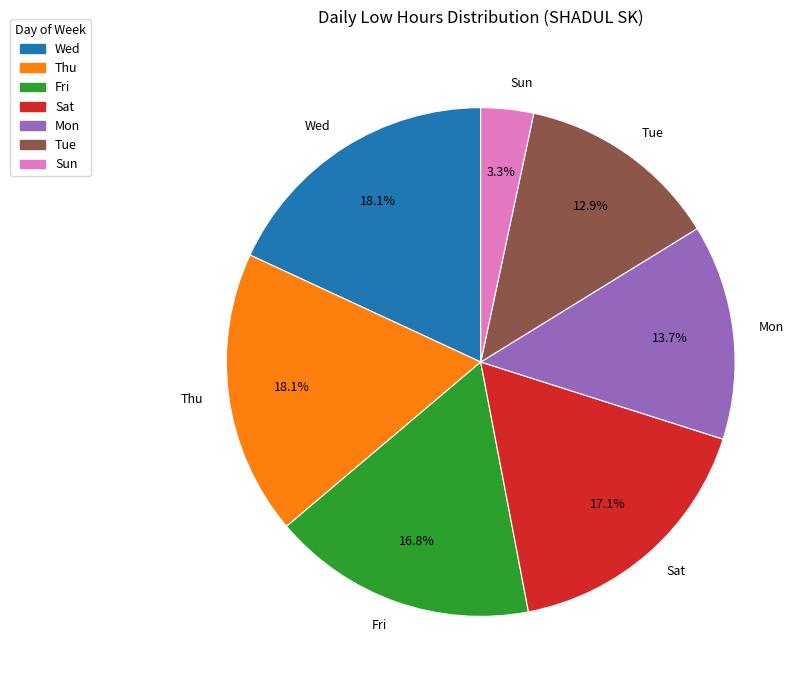

How many slices are in this pie chart?

7